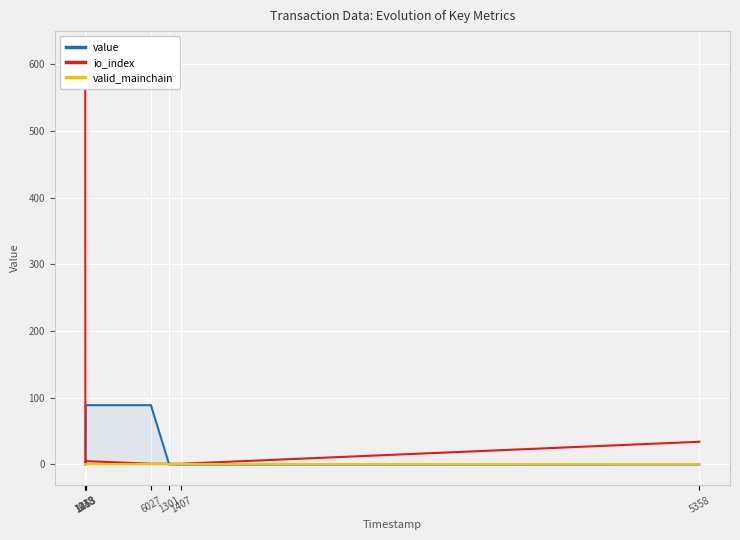

True or false: io_index has a value of 12.4 at 1143.

False